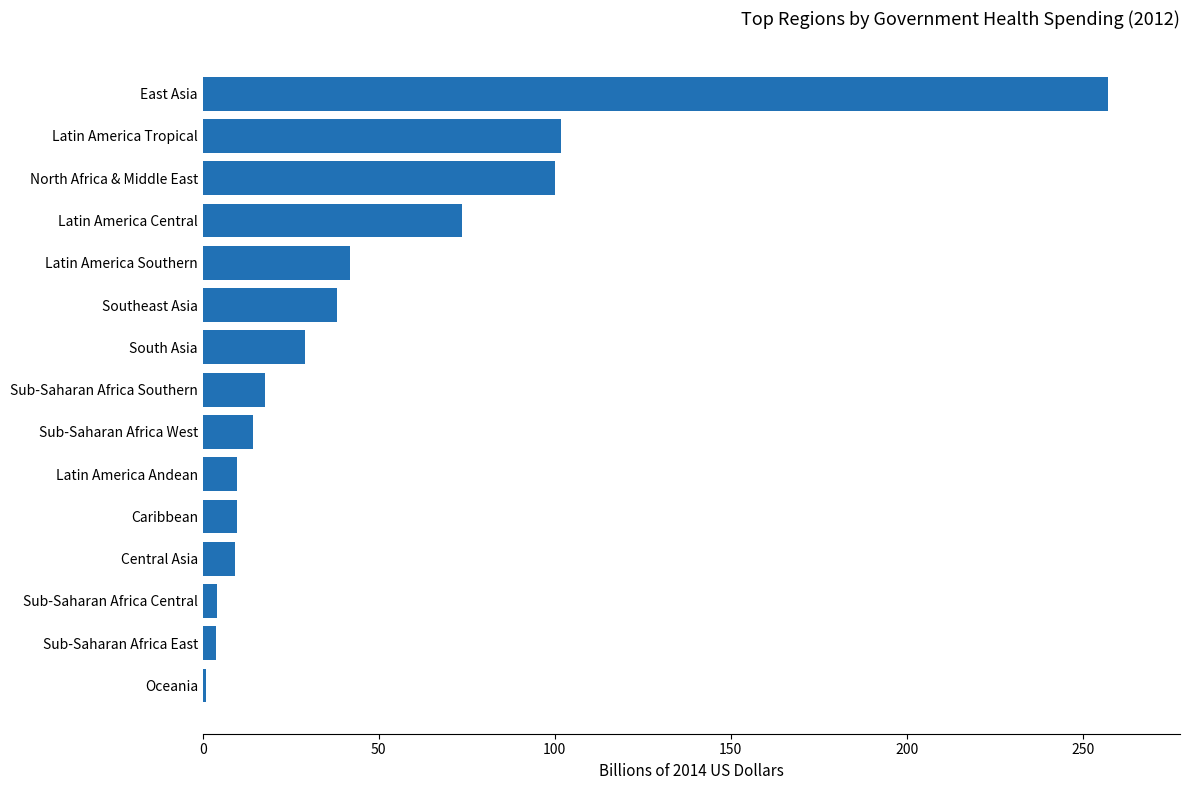

What is the average value?

47.4